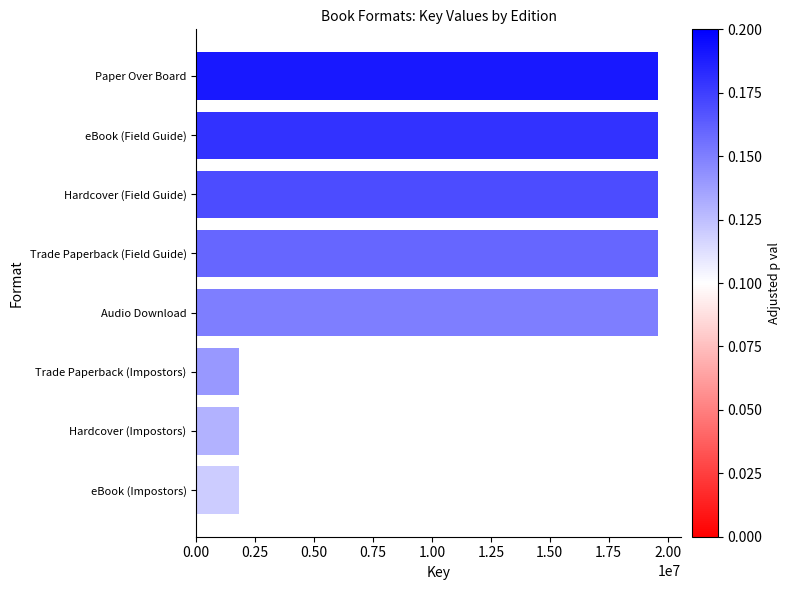

How many bars are there in total?

8